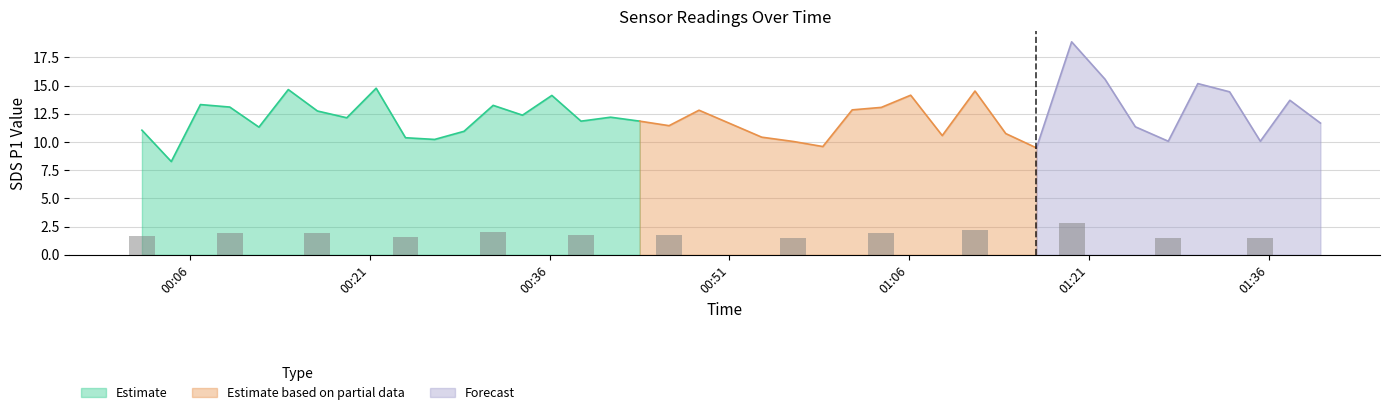

What is the minimum value for Estimate?

8.3